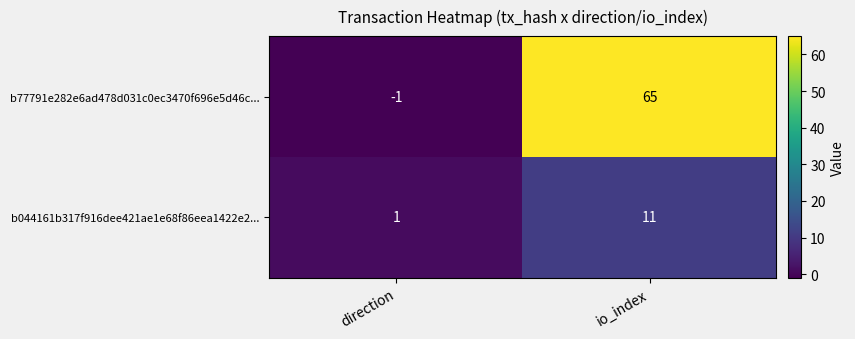

What is the difference between the highest and lowest values at io_index?

54